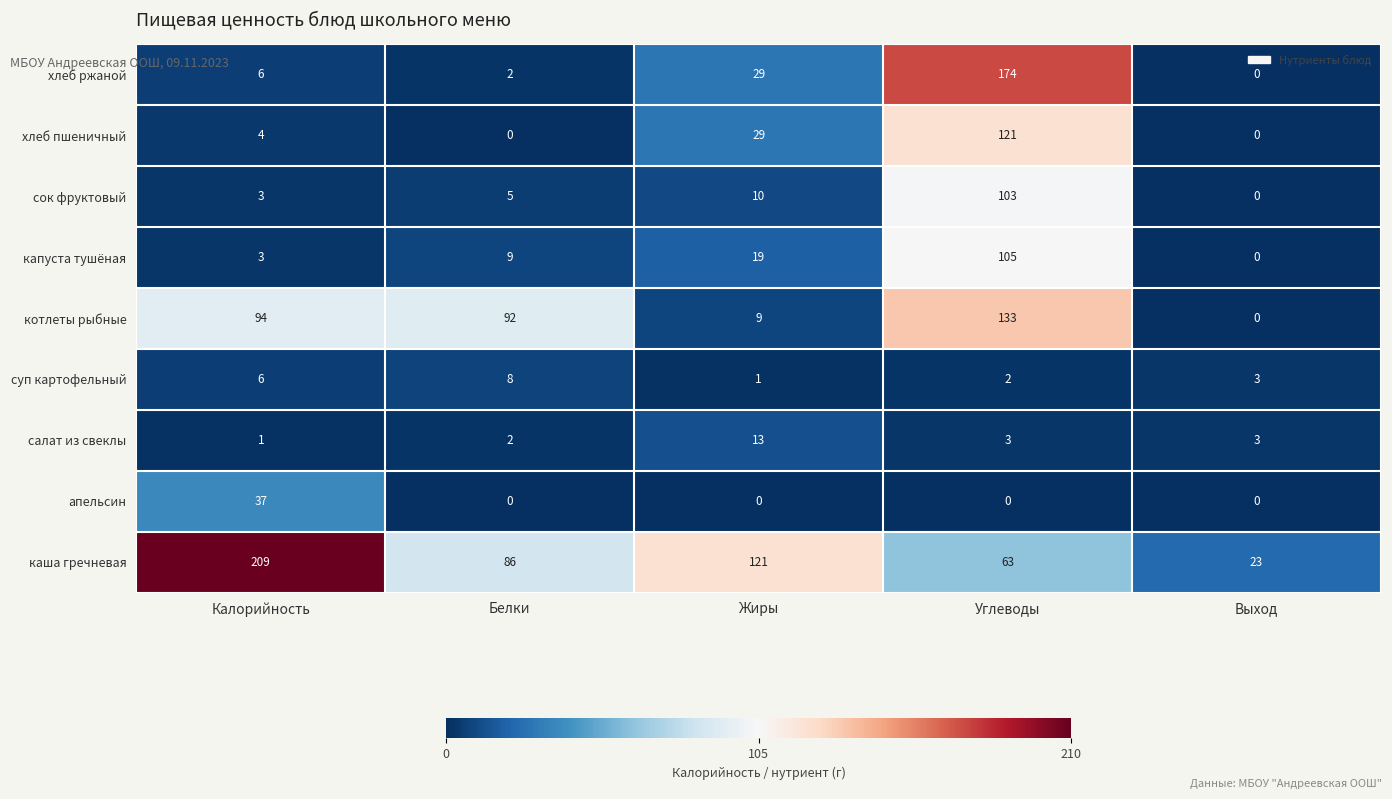

What is the maximum value shown in the chart?

209